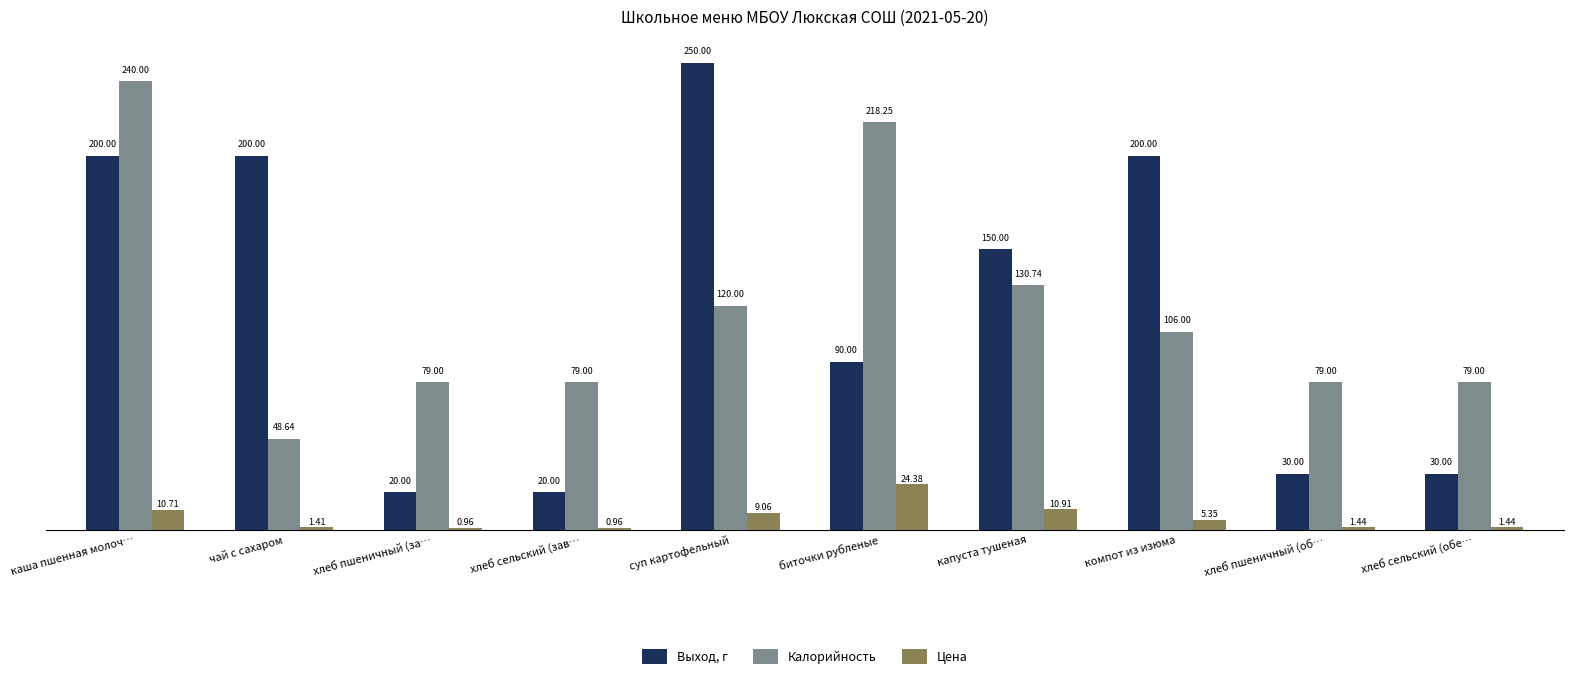

What is the label of the 5th bar from the right?

биточки рубленые